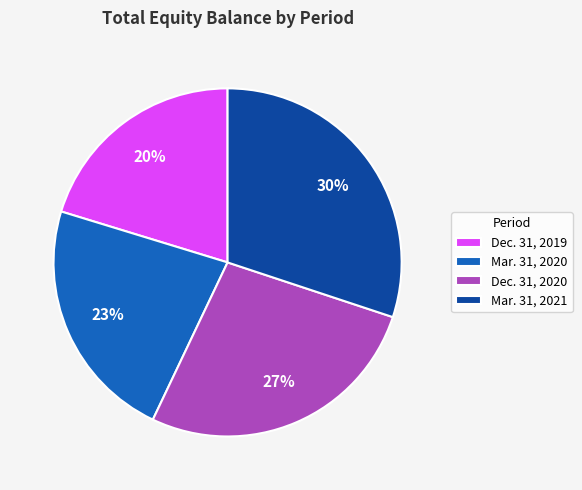

What is the ratio of the value at Dec. 31, 2019 to the value at Mar. 31, 2021?

0.7